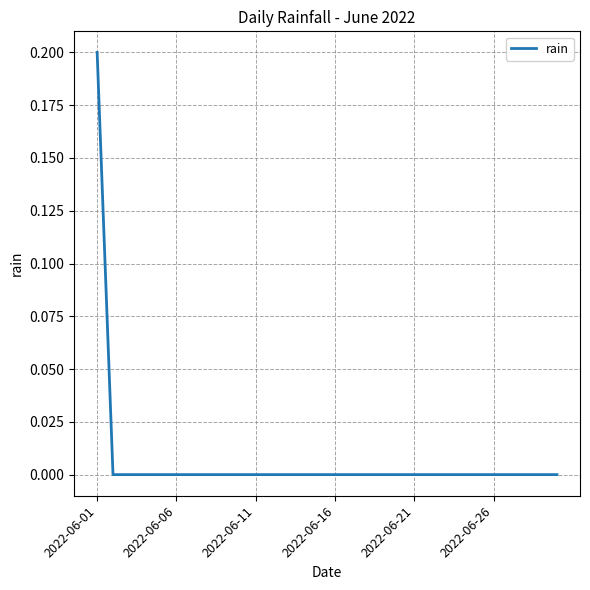

What is the greatest value displayed?

0.2